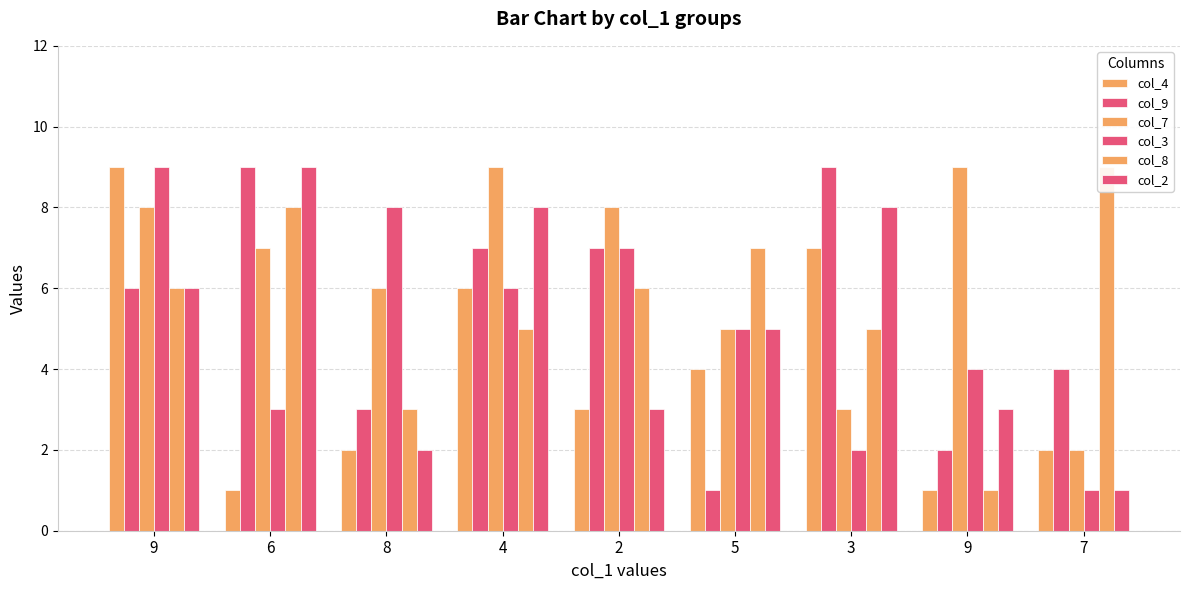

Which series has the largest total across all categories?

col_7